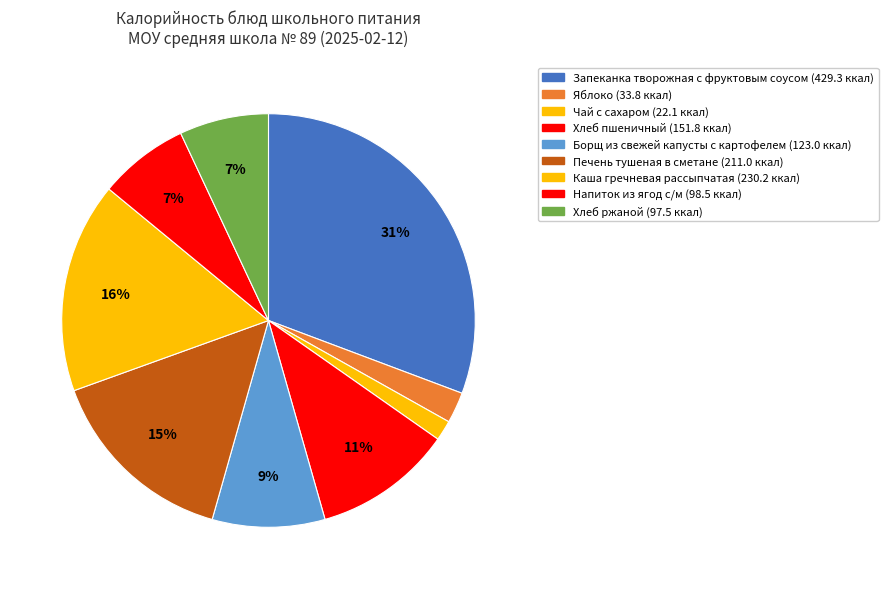

To the nearest percent, what is the difference between the largest and smallest slice percentages?

29%